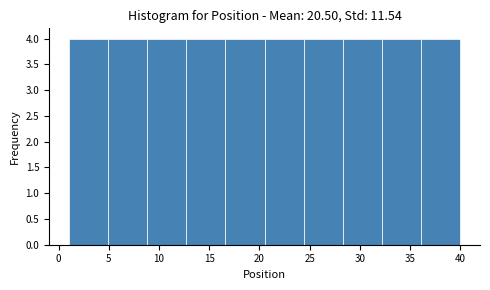

Reading left to right, transcribe this chart: for each bar, give the range it covers on the x-axis and its height. Neither the bar edges nor the heights are printed on the chart, so give them approximately, as read against the axes.

1.0 to 4.9: 4
4.9 to 8.8: 4
8.8 to 12.7: 4
12.7 to 16.6: 4
16.6 to 20.5: 4
20.5 to 24.4: 4
24.4 to 28.3: 4
28.3 to 32.2: 4
32.2 to 36.1: 4
36.1 to 40.0: 4